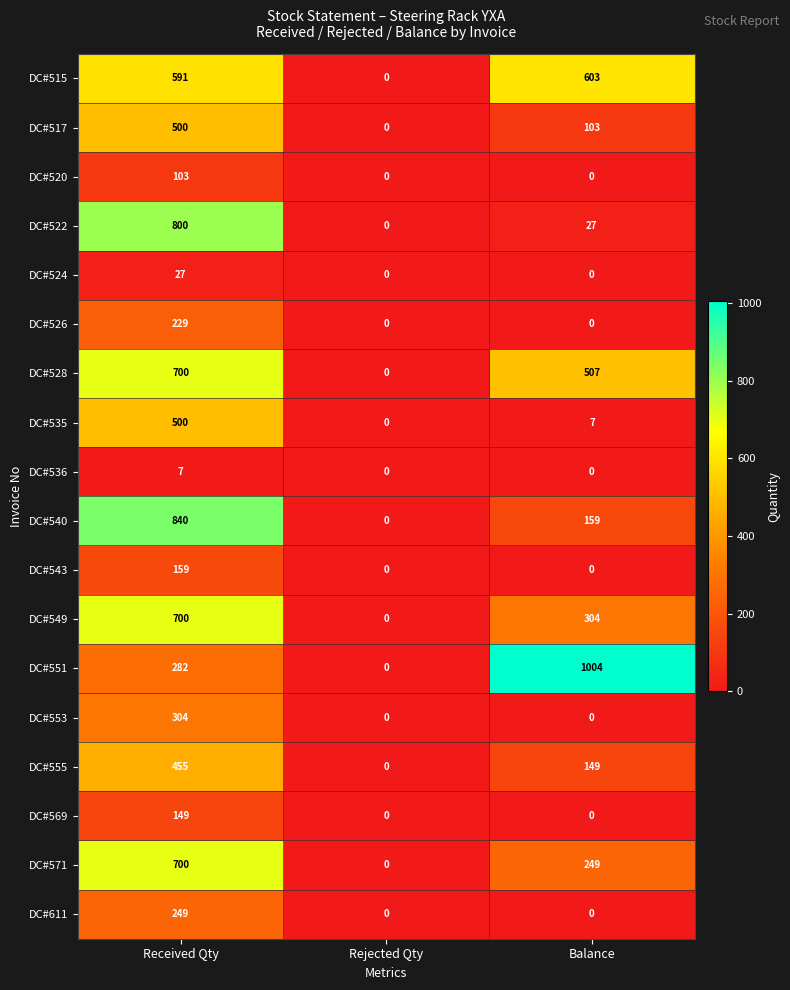

The value of DC#551 at Rejected Qty is -538. True or false?

False